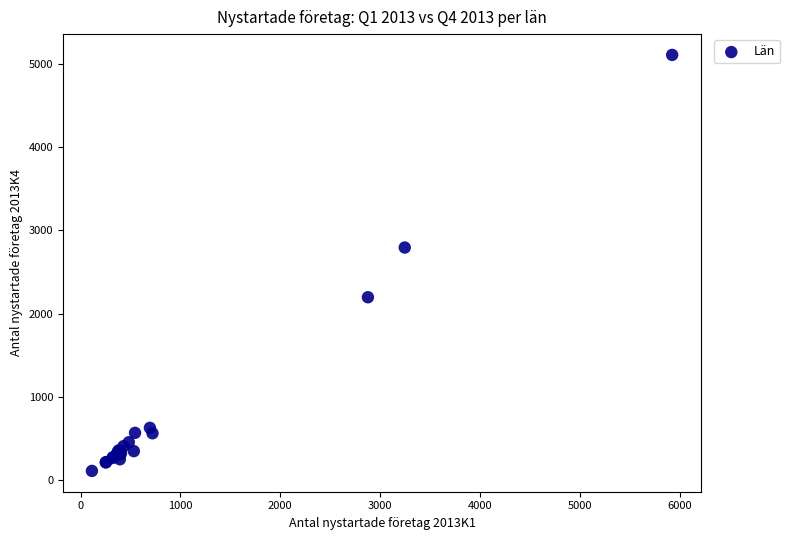

What Y value in the scatter plot is closest to 2609?

2794